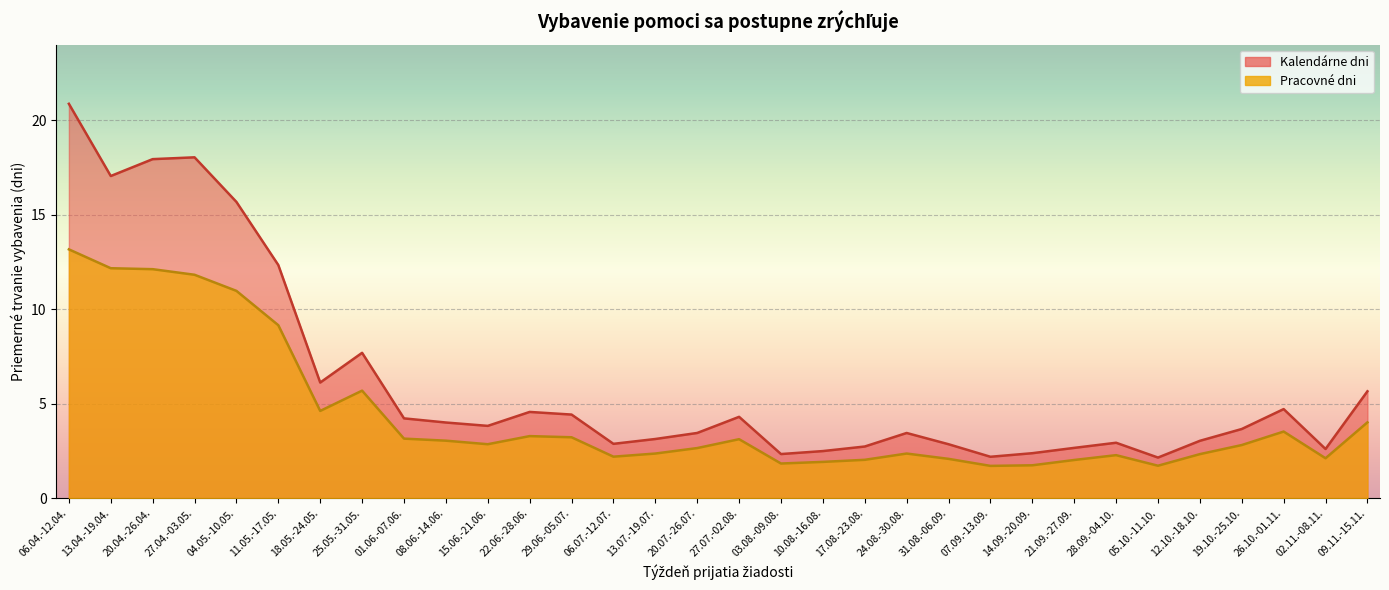

What value does the Pracovné dni series have at 31.08.-06.09.?

2.1